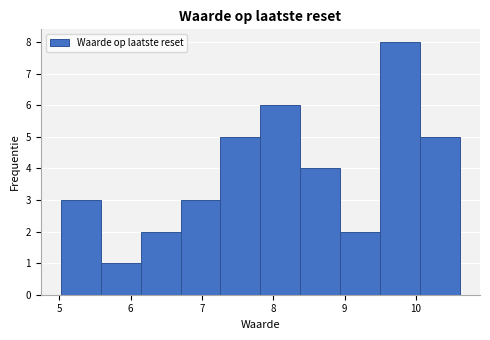

What is the height of the bar covering 6.70 to 7.26 on the x-axis? Neither the bar edges nor the heights are printed on the chart, so give them approximately, as read against the axes.

3